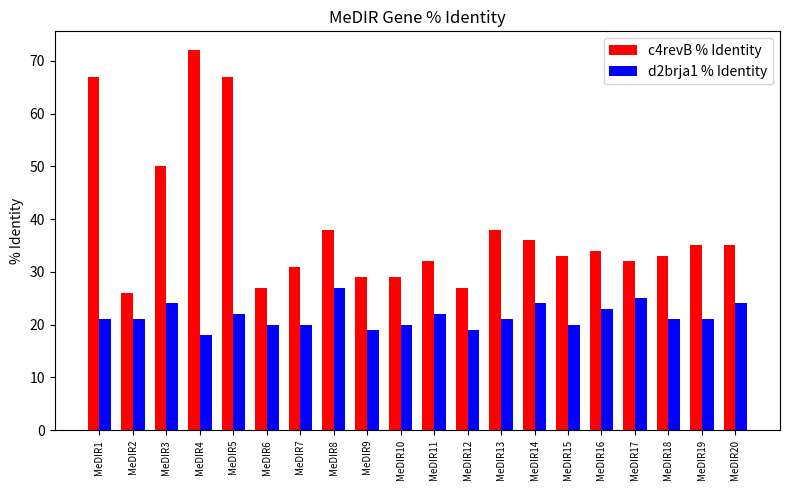

What is the lowest value of the d2brja1 % Identity series?

18